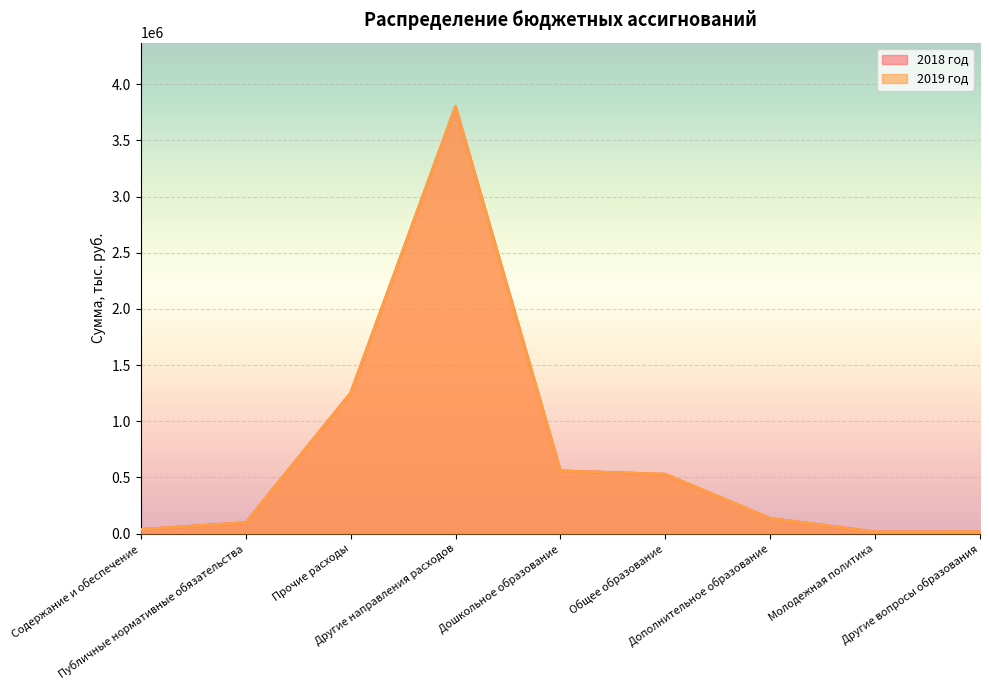

Reading left to right, what are all the values shown in this chart?

2018 год: 36576.2	97050.3	1250585.8	3800100.3	558079.0	527429.9	134608.7	14518.1	15819.5
2019 год: 36576.2	97050.3	1250586.6	3800101.1	557014.0	529219.8	133877.0	14463.7	15881.5